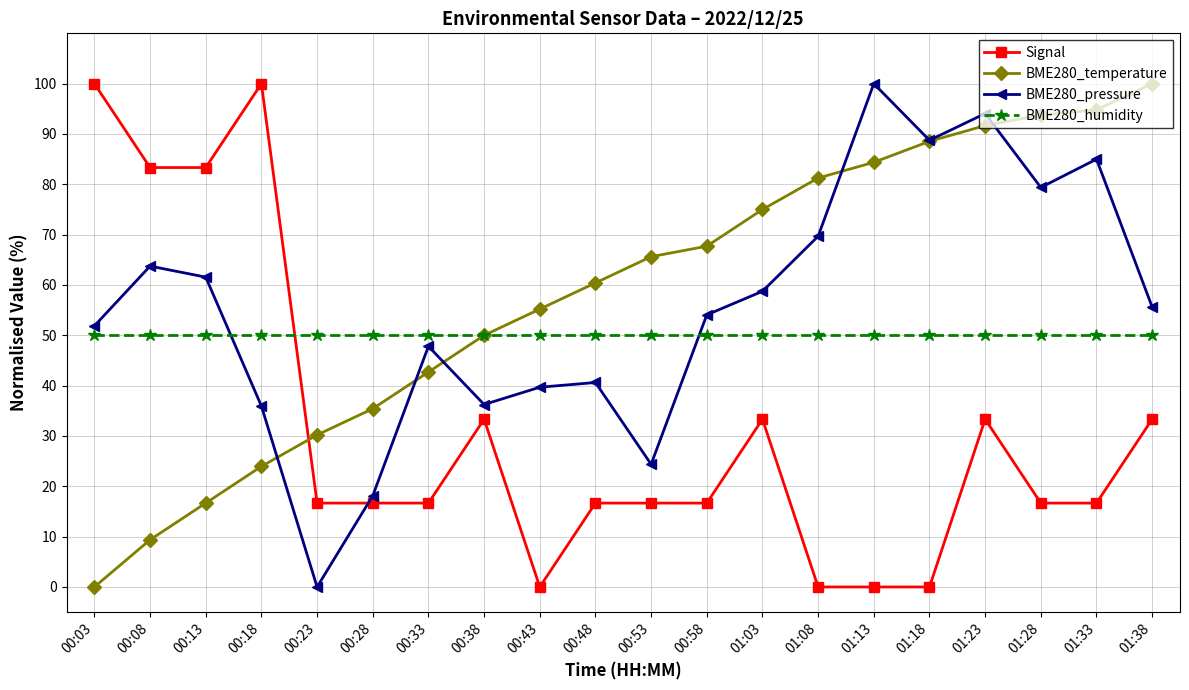

Between which two adjacent categories do BME280_temperature and Signal first intersect?

00:18 and 00:23